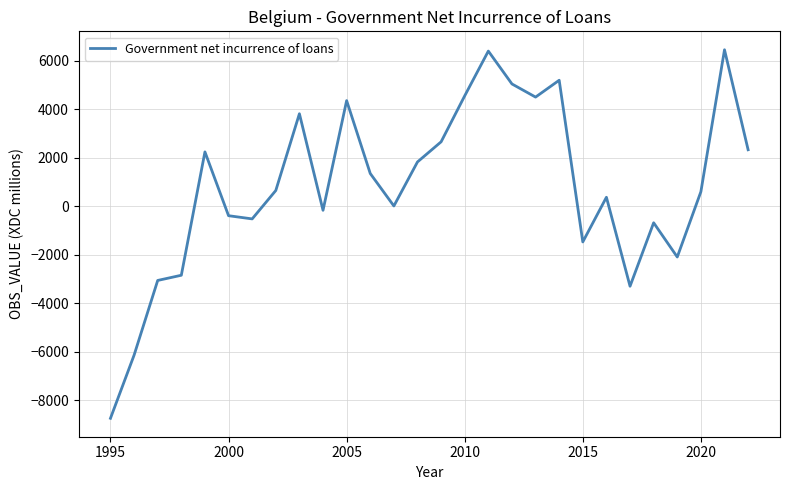

Count the number of categories in the chart.

28